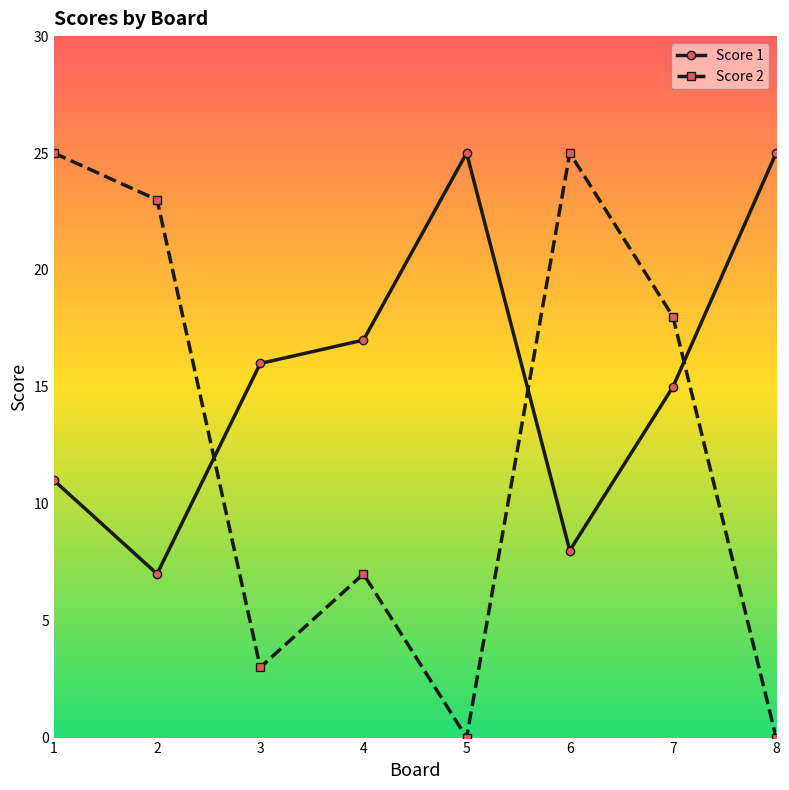

Reading left to right, list all the values displayed in this chart.

Score 1: 1=11	2=7	3=16	4=17	5=25	6=8	7=15	8=25
Score 2: 1=25	2=23	3=3	4=7	5=0	6=25	7=18	8=0